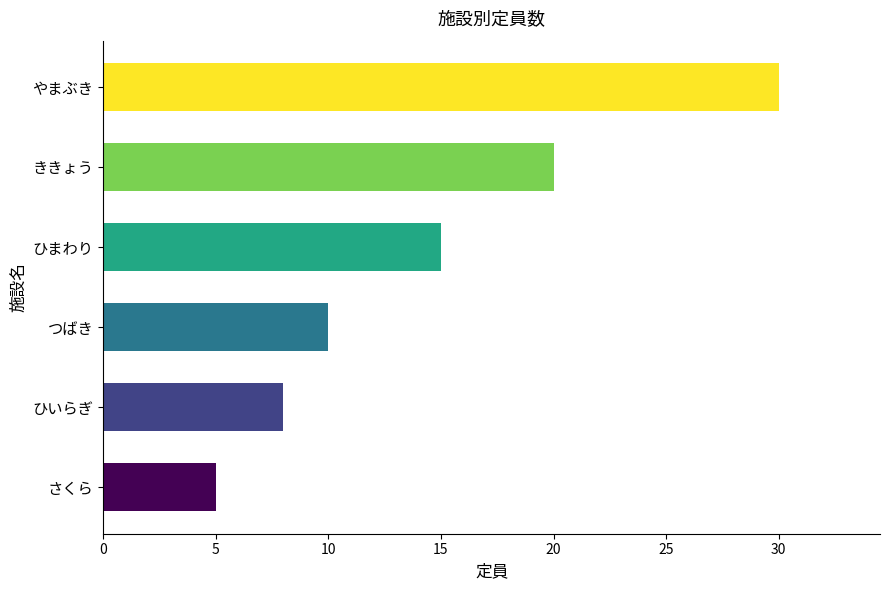

Are the bars grouped side by side (vs. stacked)?

No